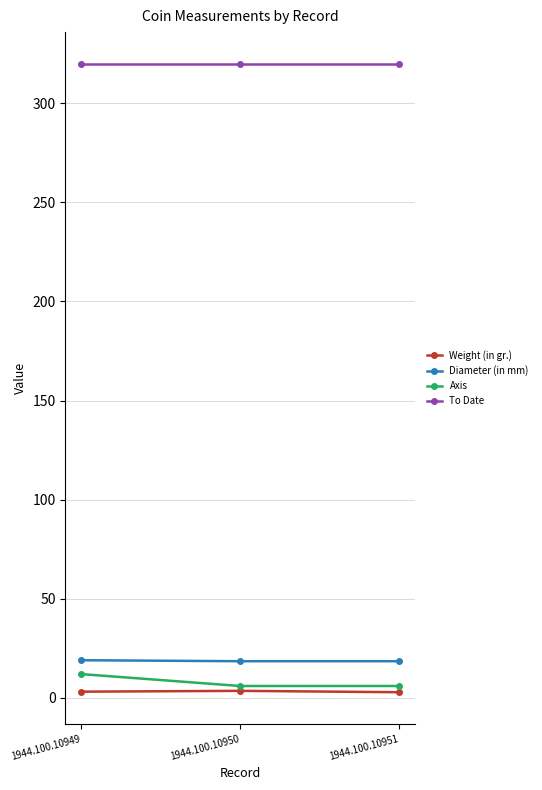

What is the value of the Diameter (in mm) point at the 3rd from the left?

18.5